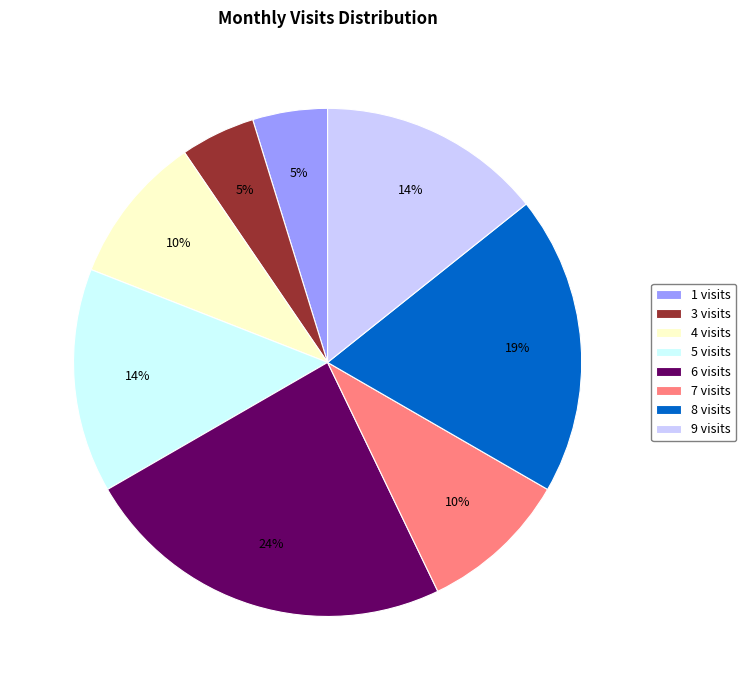

To the nearest percent, what is the average slice percentage?

12%